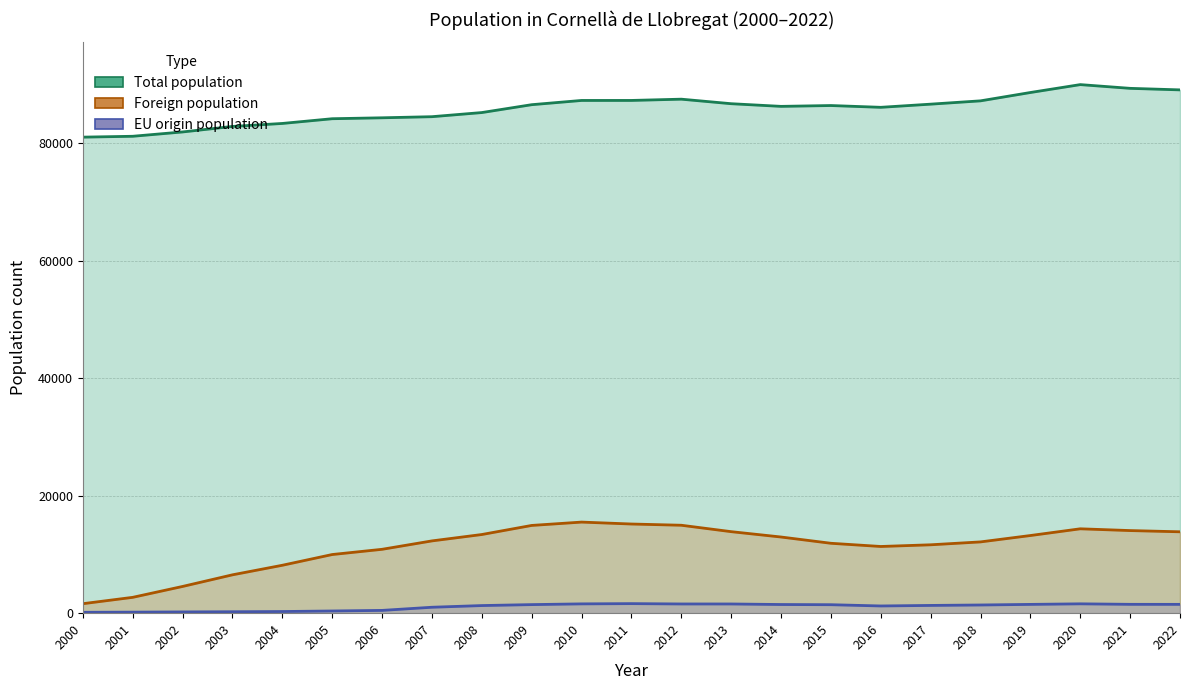

At which category is the sum across all series the highest?

2020